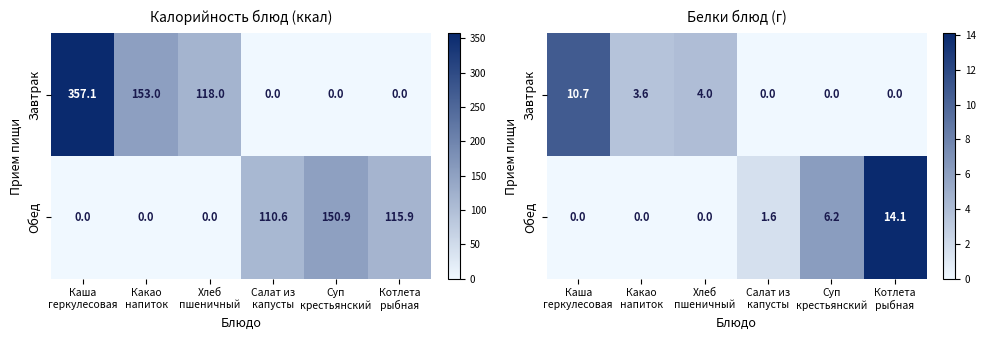

What is the average value of the Завтрак series?

3.1